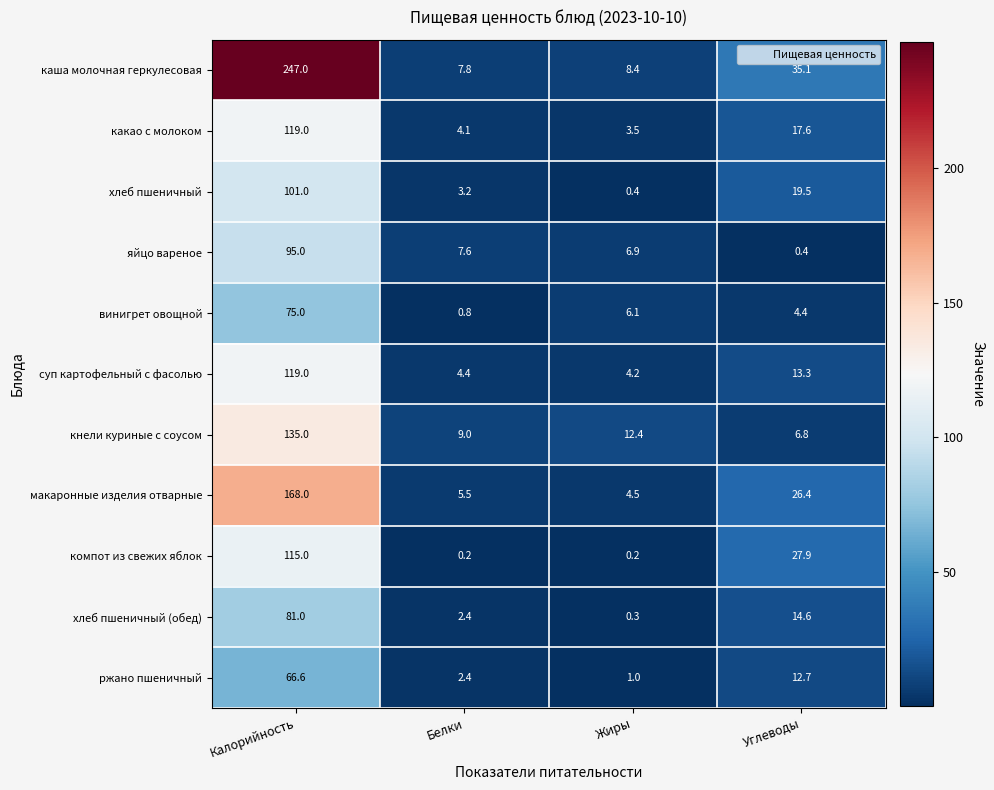

The хлеб пшеничный series shows 29.6 at Калорийность. True or false?

False